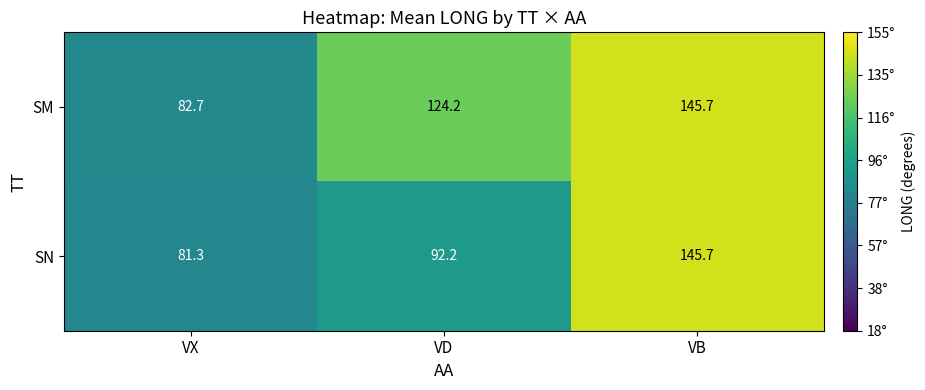

What is the total value across all series at VD?

216.4